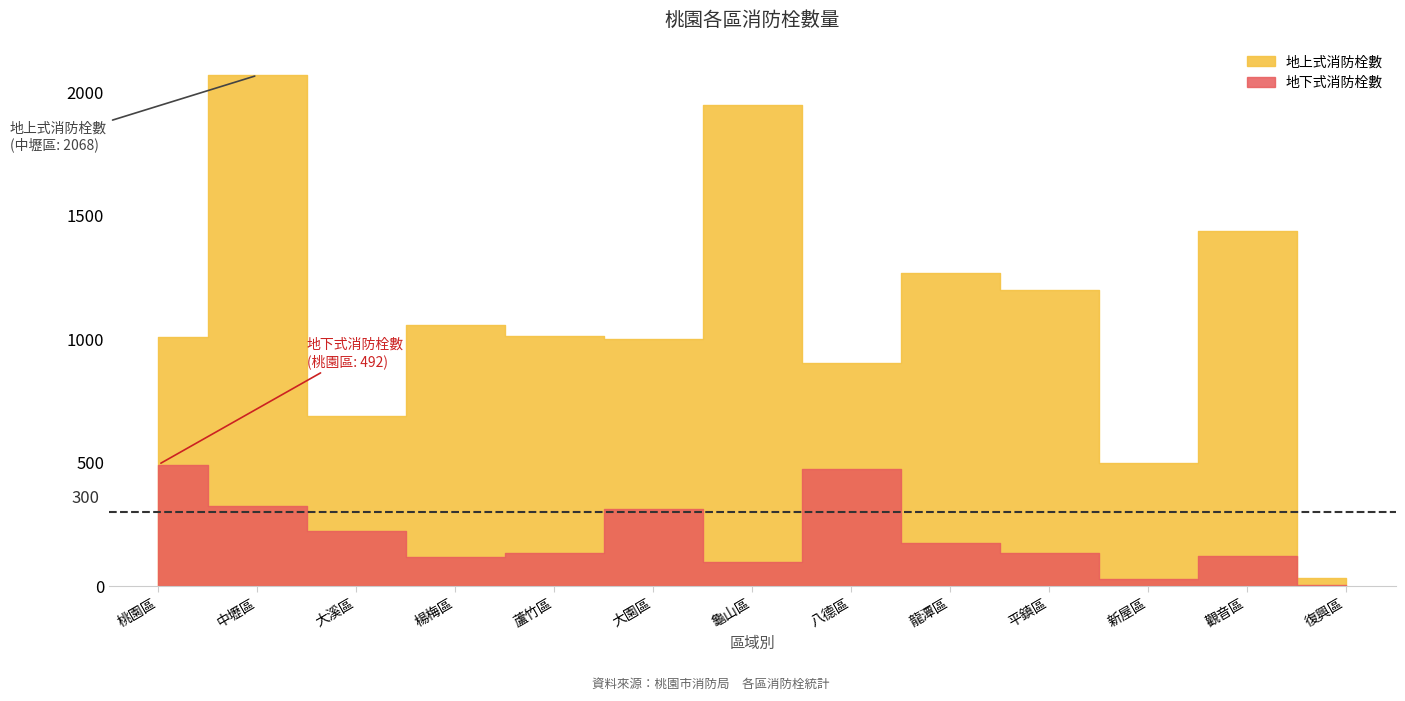

Is it true that 地上式消防栓數 equals 1014 at 蘆竹區?

True